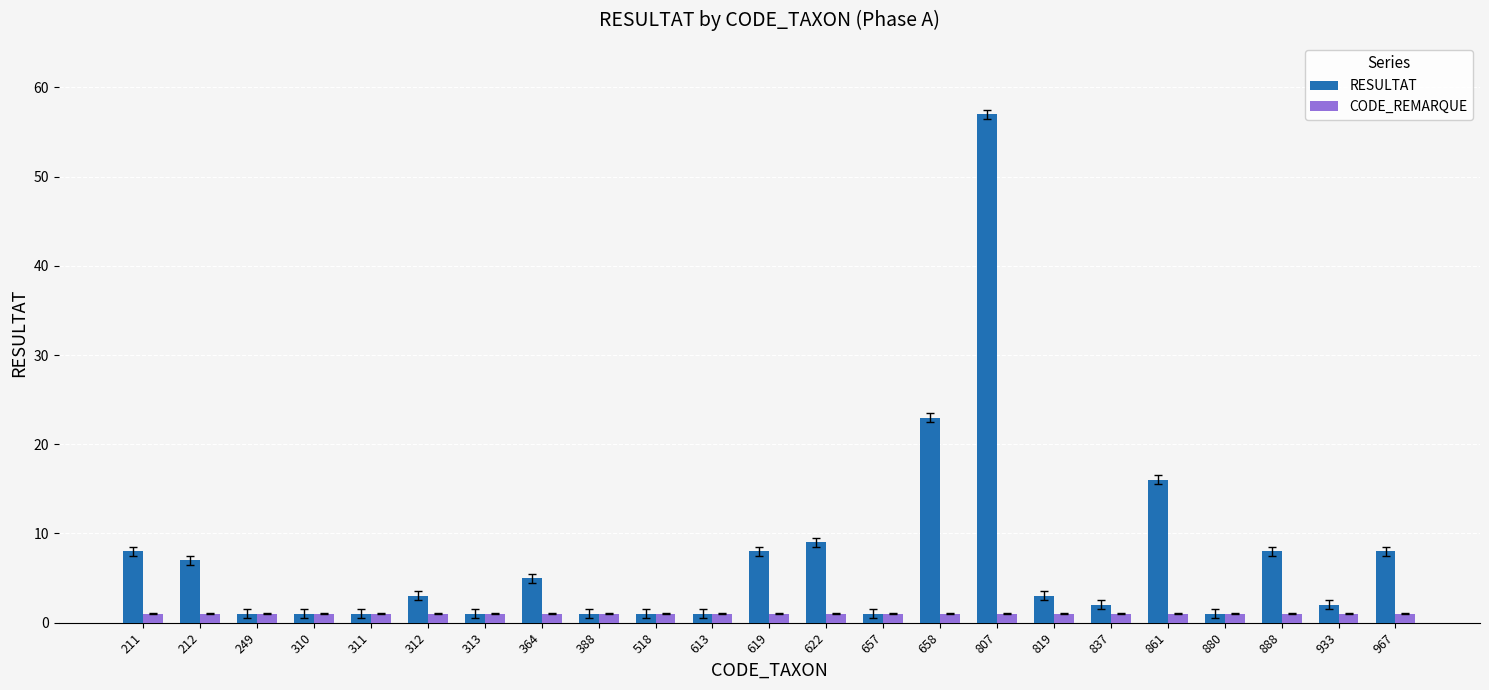

Is it true that RESULTAT equals 8 at 888?

True